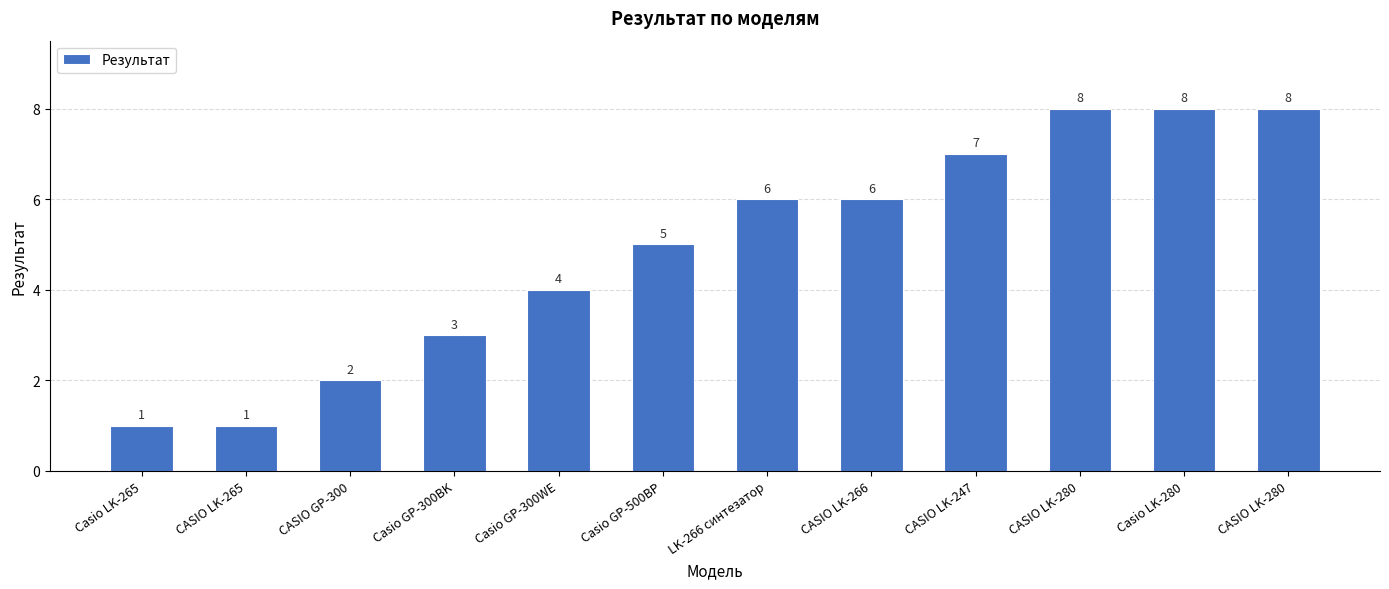

What is the greatest value displayed?

8